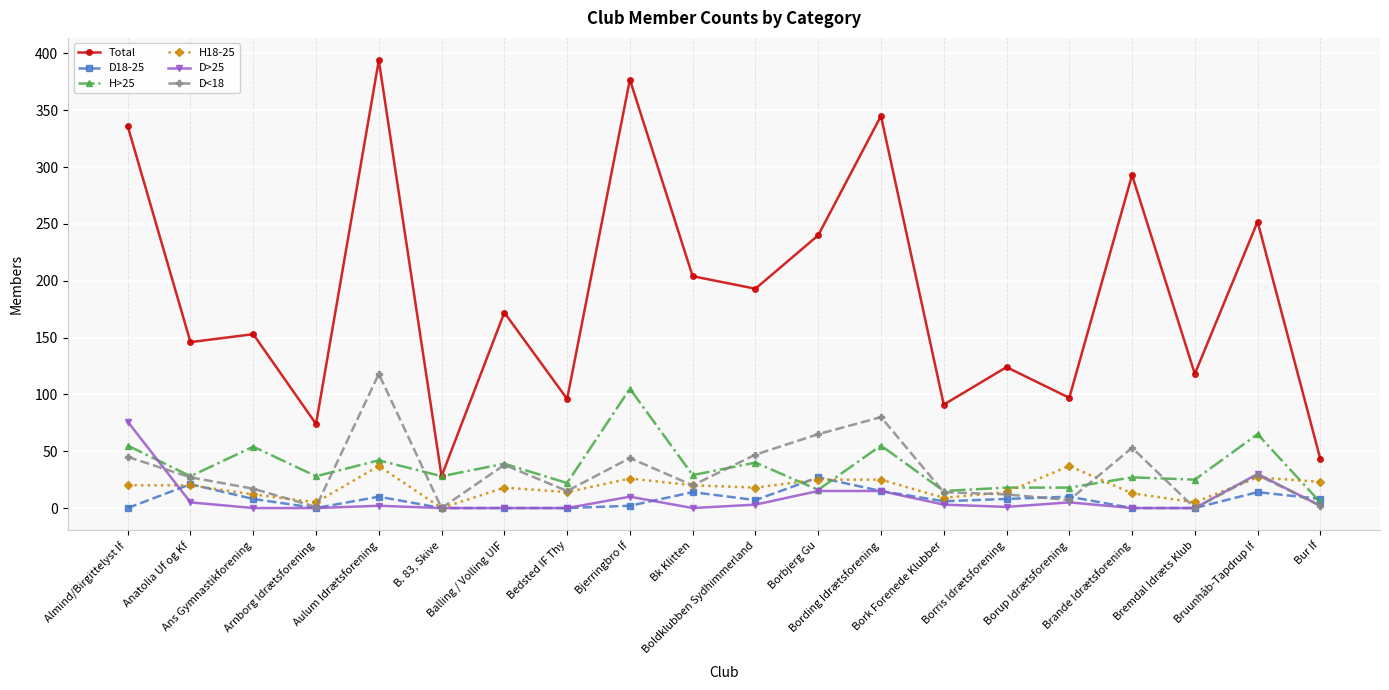

How many values in the Total series are below 172?

10